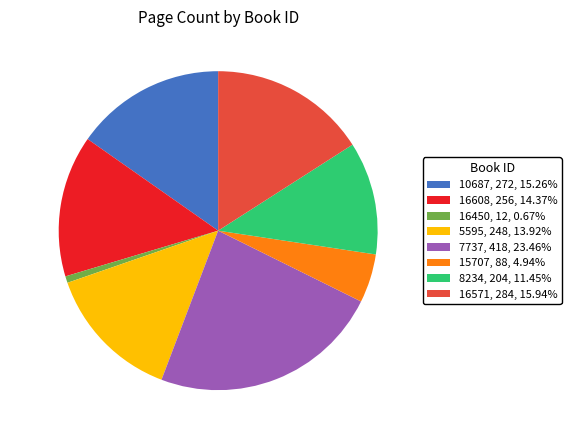

Combined, do 7737 and 16450 account for over 50%?

No